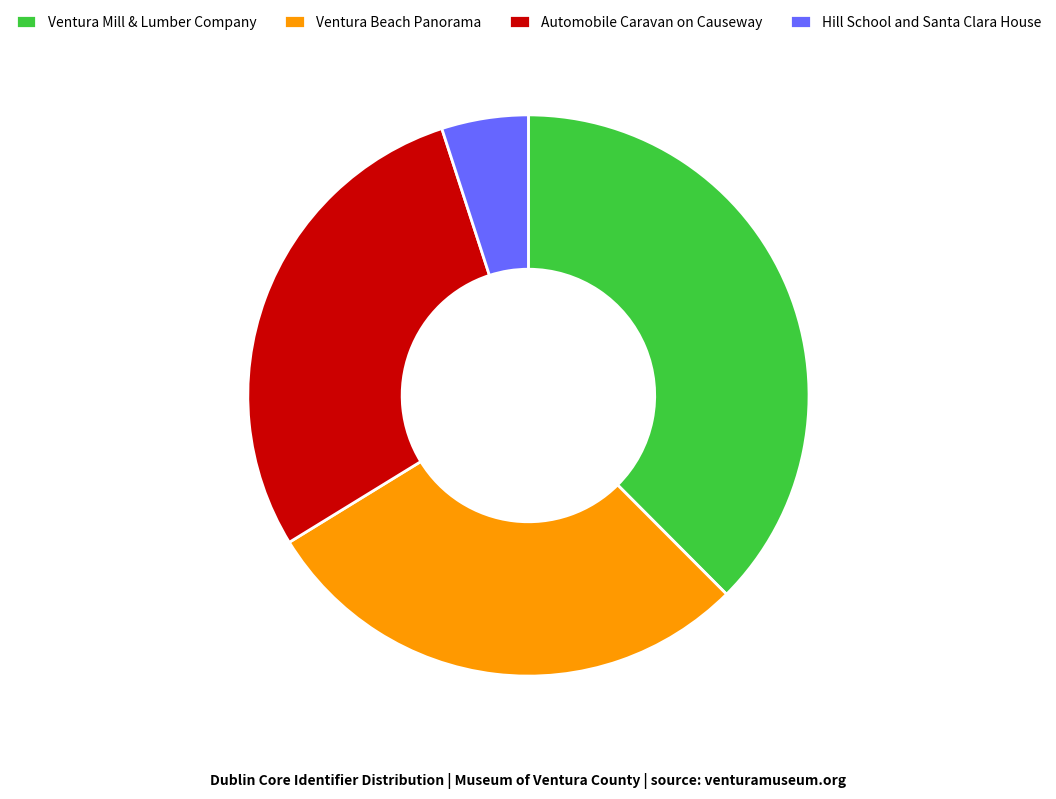

Does any single category account for the majority?

No